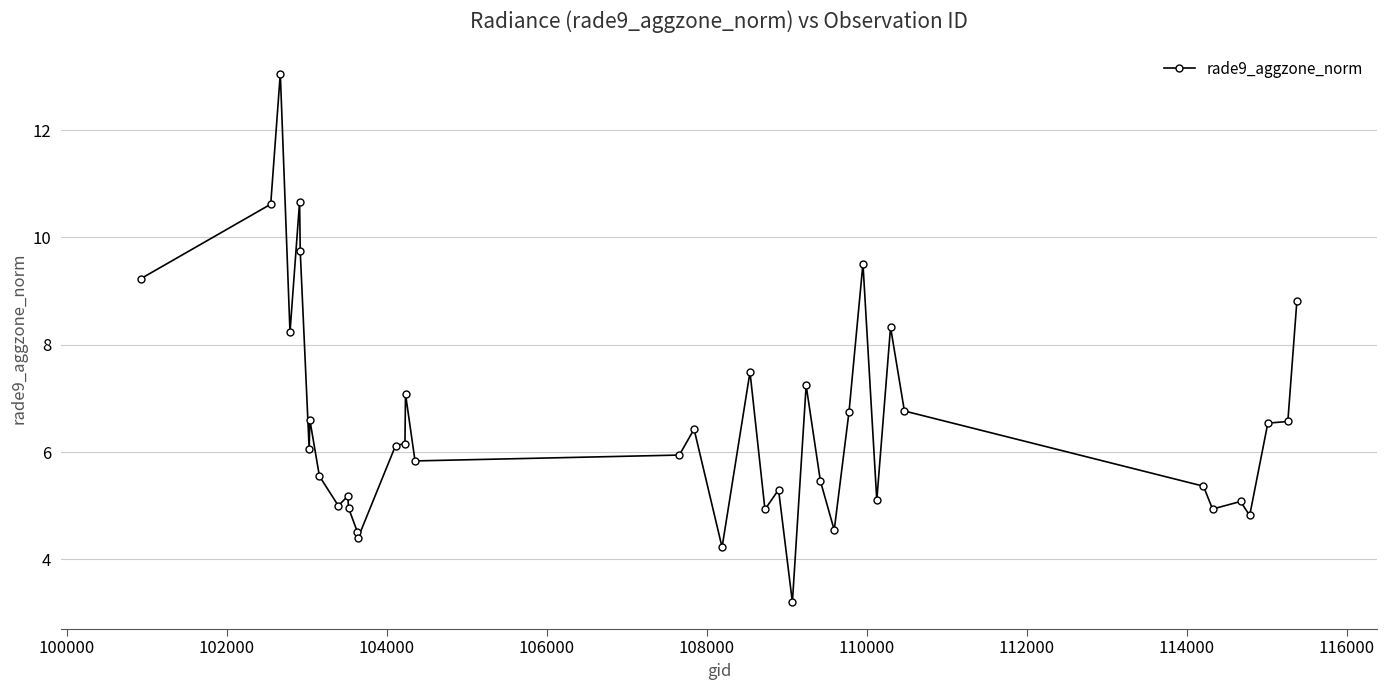

What is the difference between the maximum and minimum values?

9.9